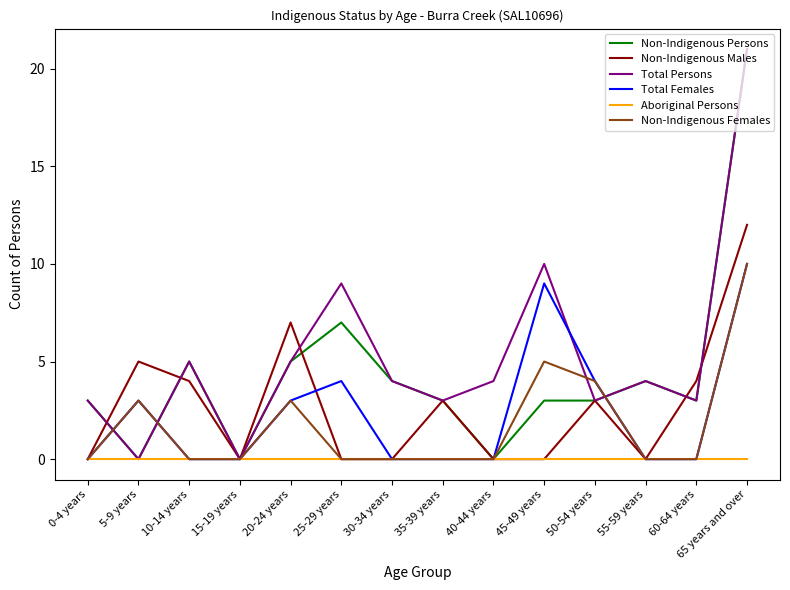

At which category does the chart reach its peak across all series?

65 years and over